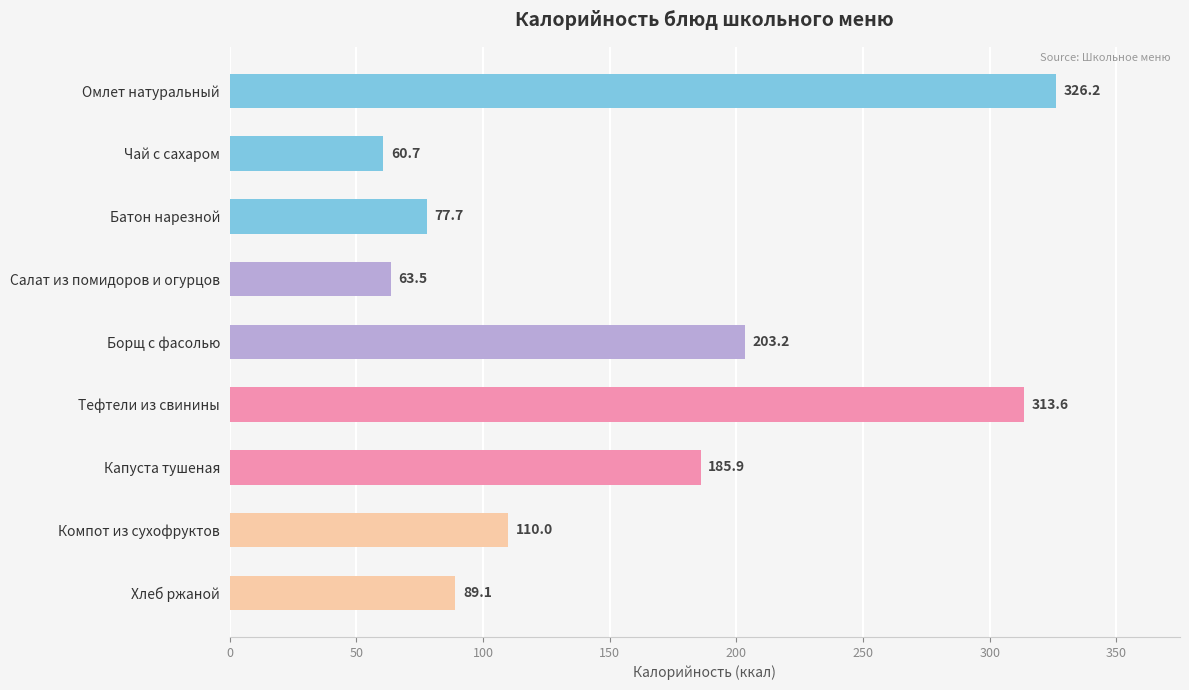

What is the difference between the values at Салат из помидоров и огурцов and Тефтели из свинины?

250.1